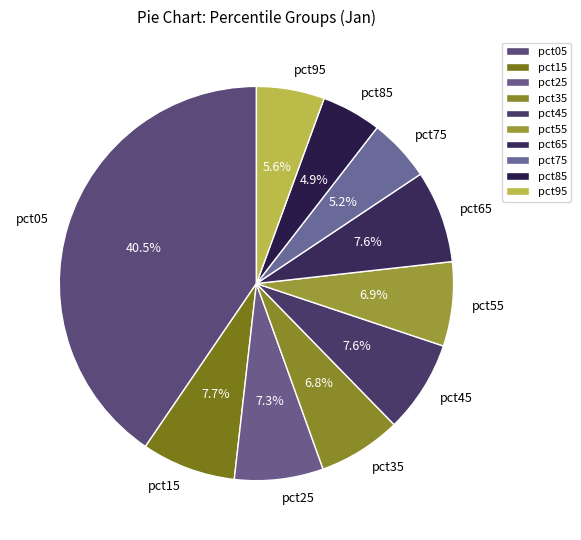

True or false: pct75 accounts for 5% of the total.

True